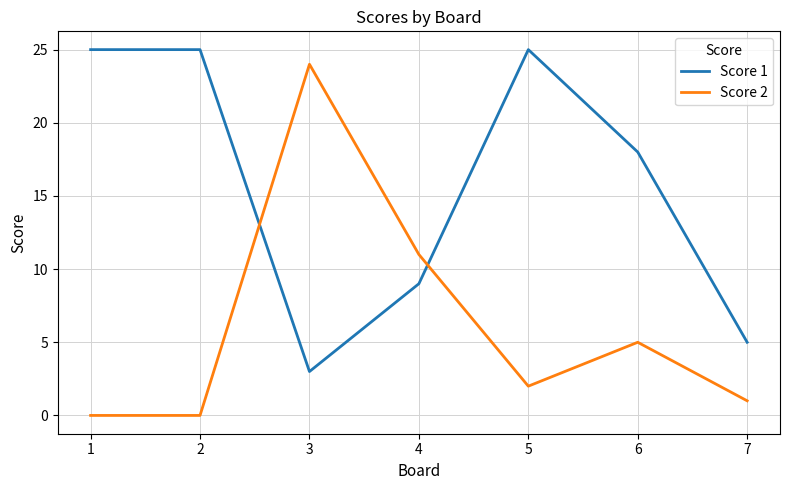

Which series changed the most between 5 and 6?

Score 1